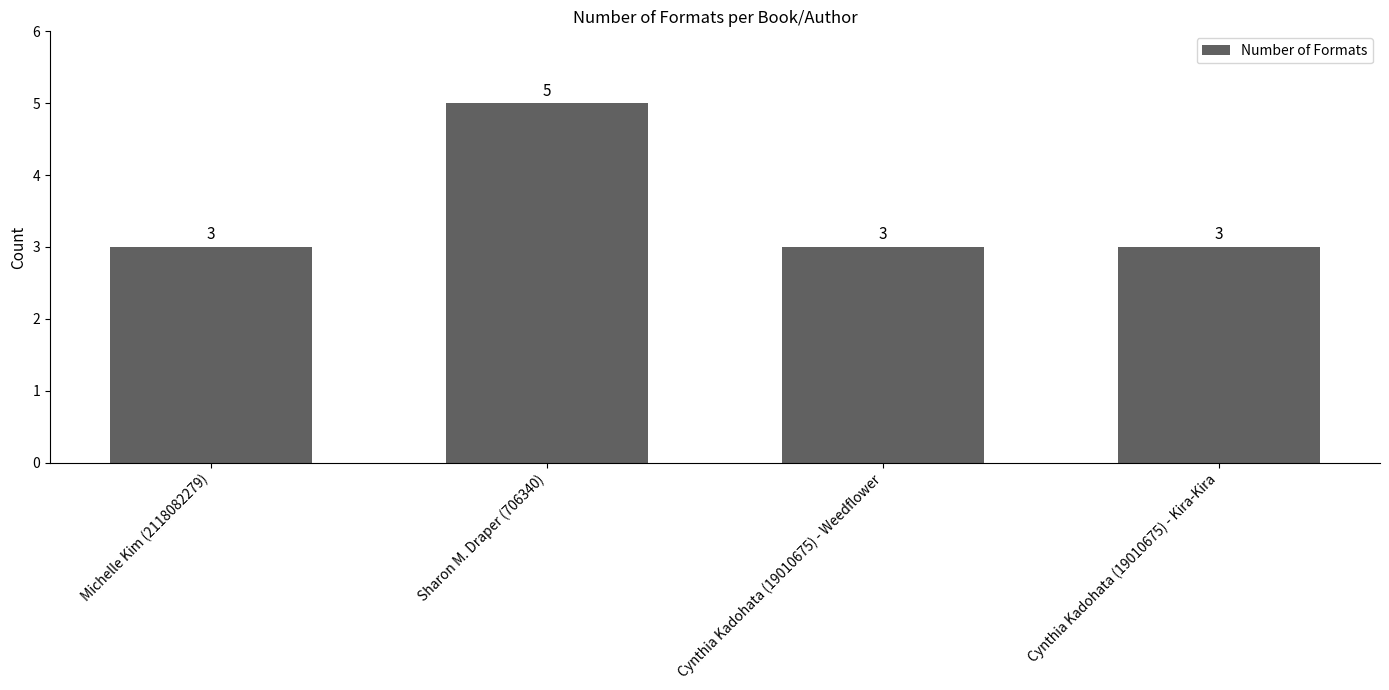

What is the value of the 2nd bar from the left?

5